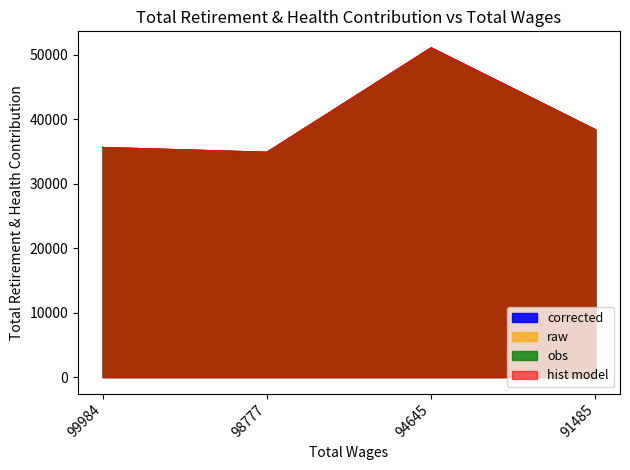

How many lines are shown in the chart?

4